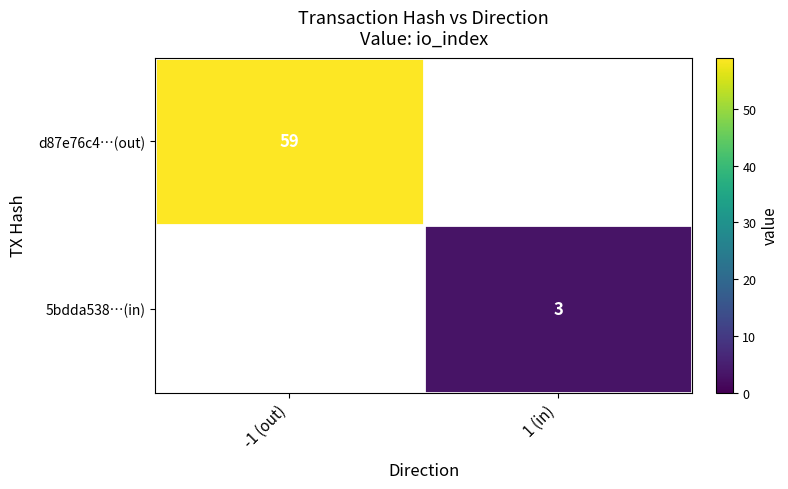

At how many categories does at least one series exceed 25?

1